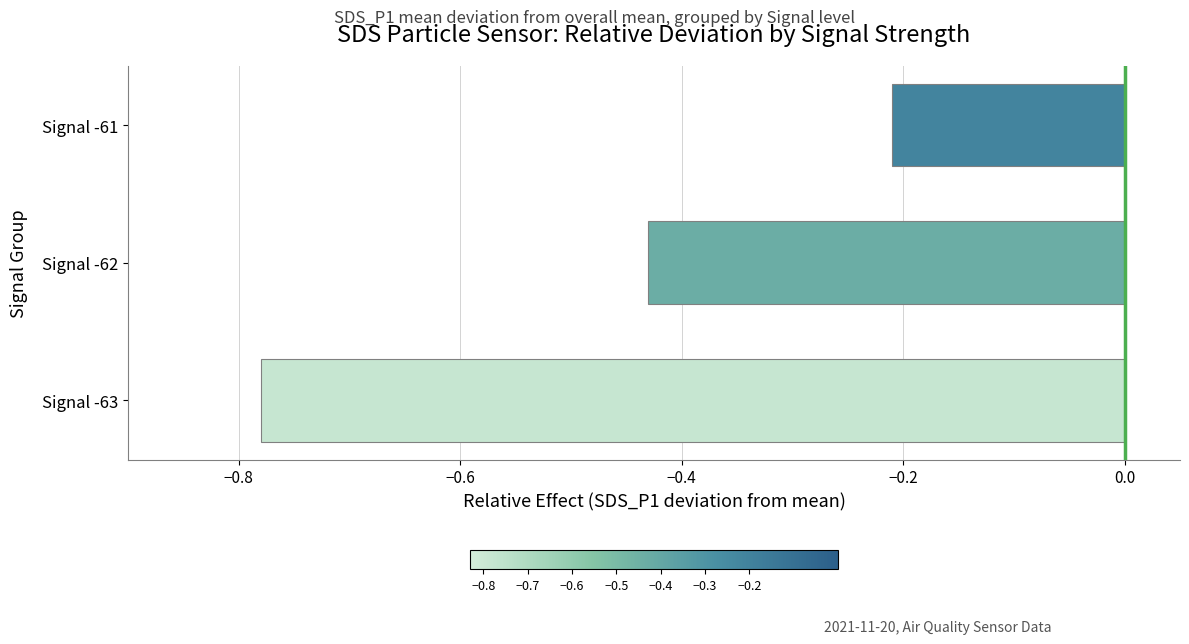

List the labels in order of value, largest first.

Signal -61, Signal -62, Signal -63